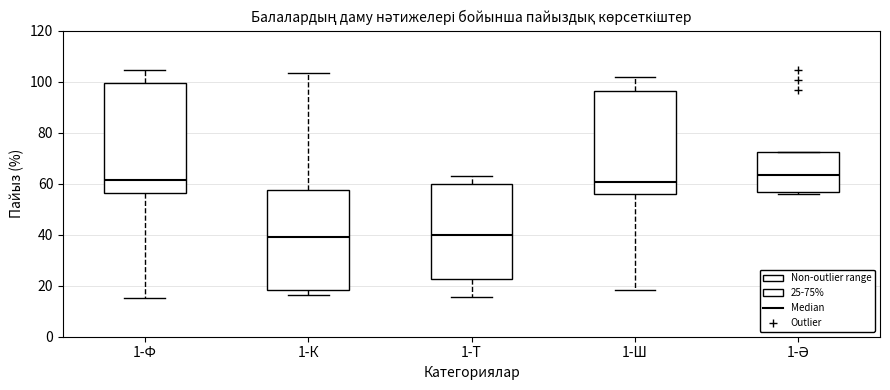

Where does the lower whisker of the box for 1-Ш end on the y-axis? The values are not printed on the chart, so give them approximately, as read against the axis.

18